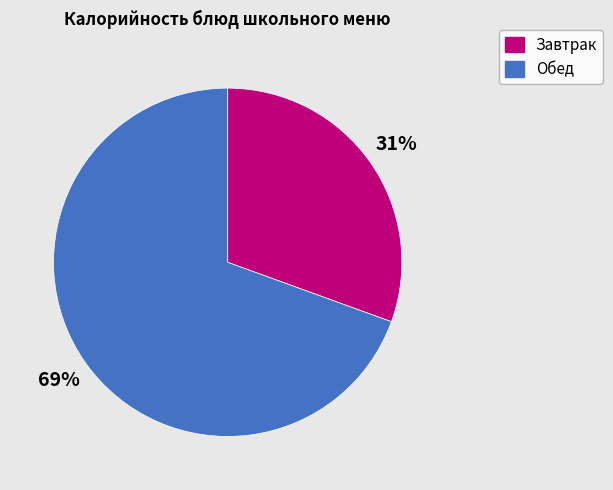

Is there any slice that represents more than half of the pie?

Yes